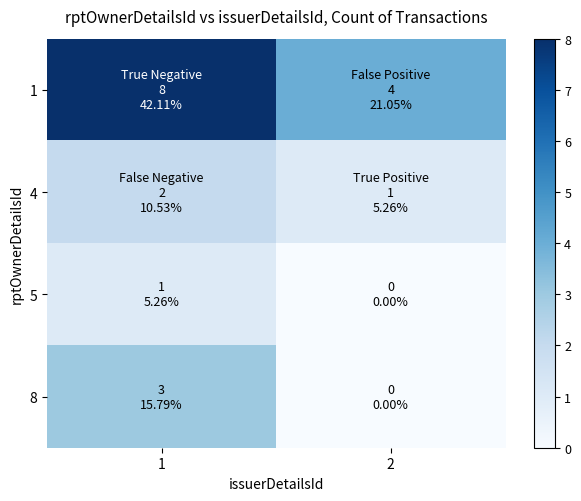

Which series changed the most between 1 and 2?

1